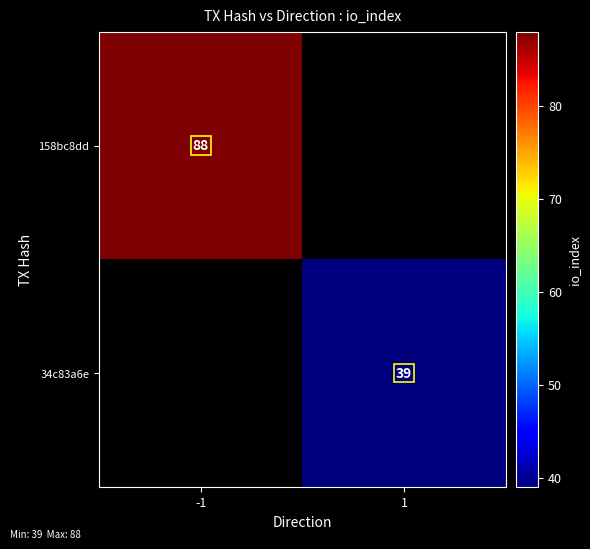

Which label corresponds to the smallest value in the chart?

1